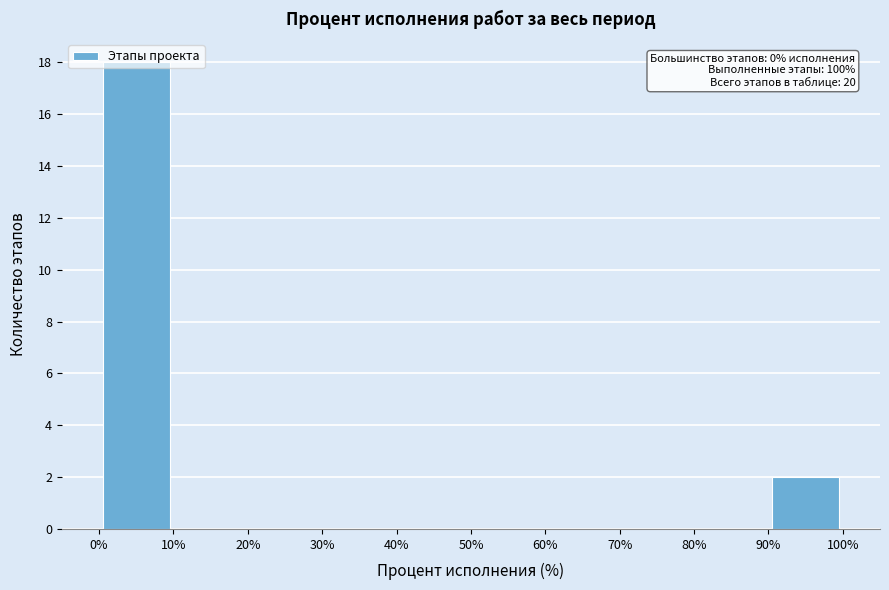

Over which range of the x-axis is the bar tallest?

0% to 10%